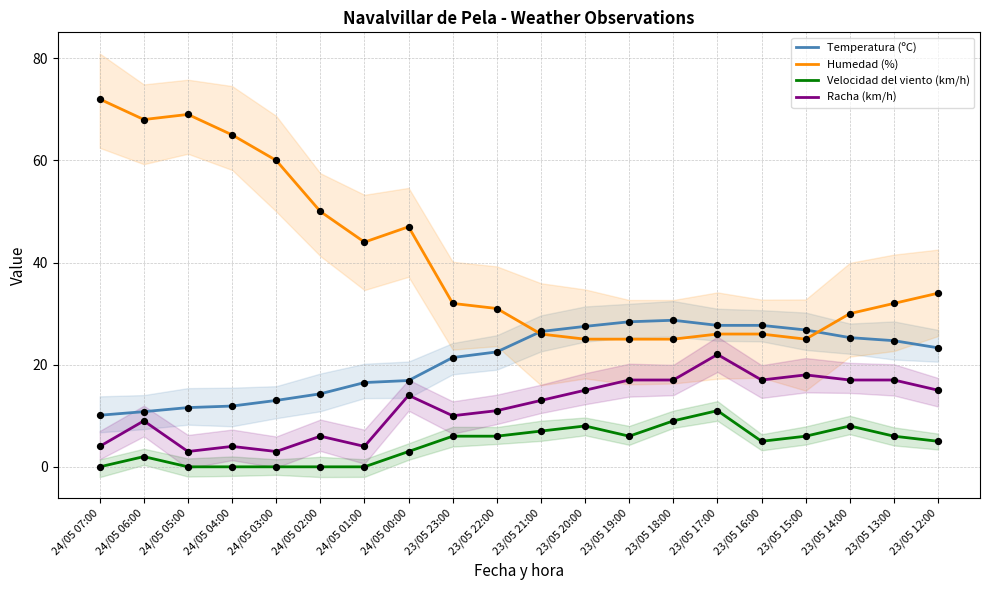

Which series has the widest spread of Y values?

Humedad (%)